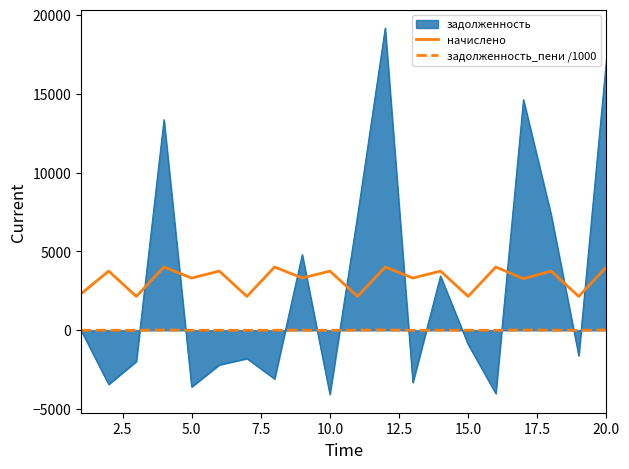

What is the minimum value shown in the chart?

-4065.0